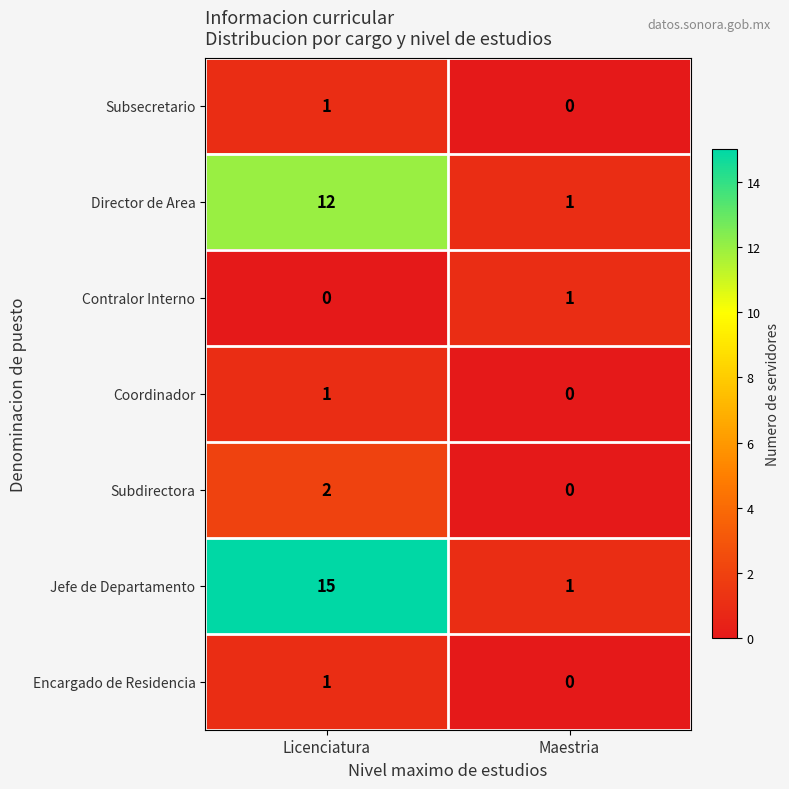

At which label is Encargado de Residencia closest to 0?

Maestria